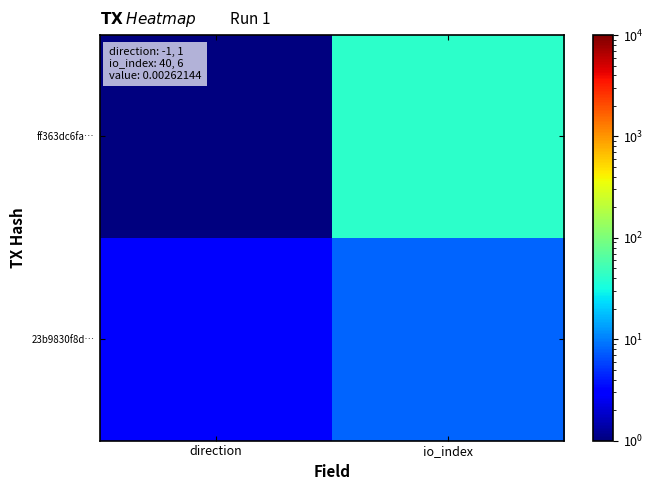

Which category has the lowest value across all series?

direction